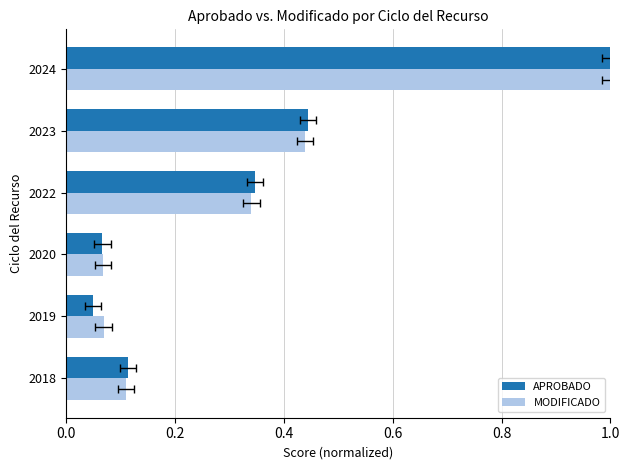

What position from the left is 0.6?

4